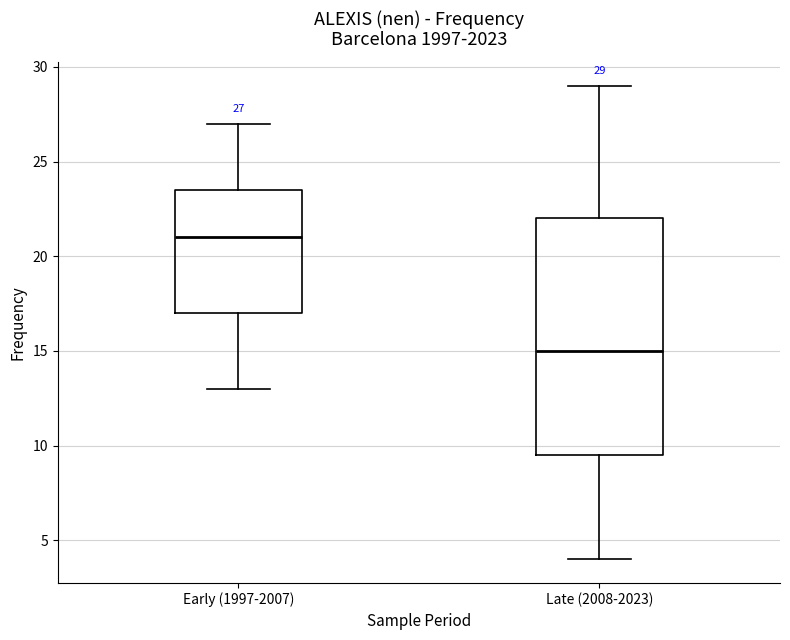

Comparing the boxes themselves (not the whiskers), which one is the tallest?

Late (2008-2023)